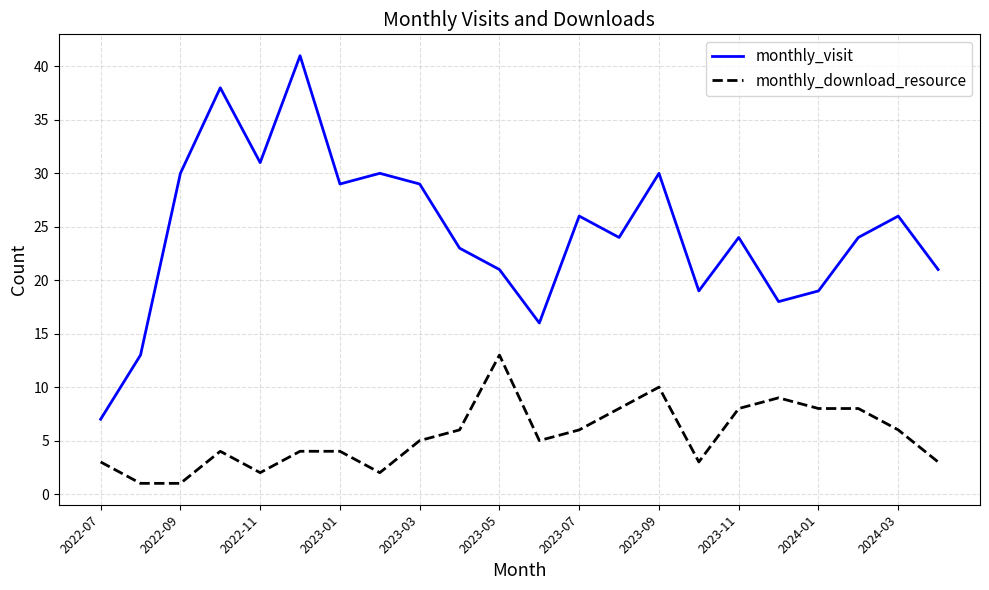

Reading left to right, extract all data points from this chart.

monthly_visit: 7	13	30	38	31	41	29	30	29	23	21	16	26	24	30	19	24	18	19	24	26	21
monthly_download_resource: 3	1	1	4	2	4	4	2	5	6	13	5	6	8	10	3	8	9	8	8	6	3